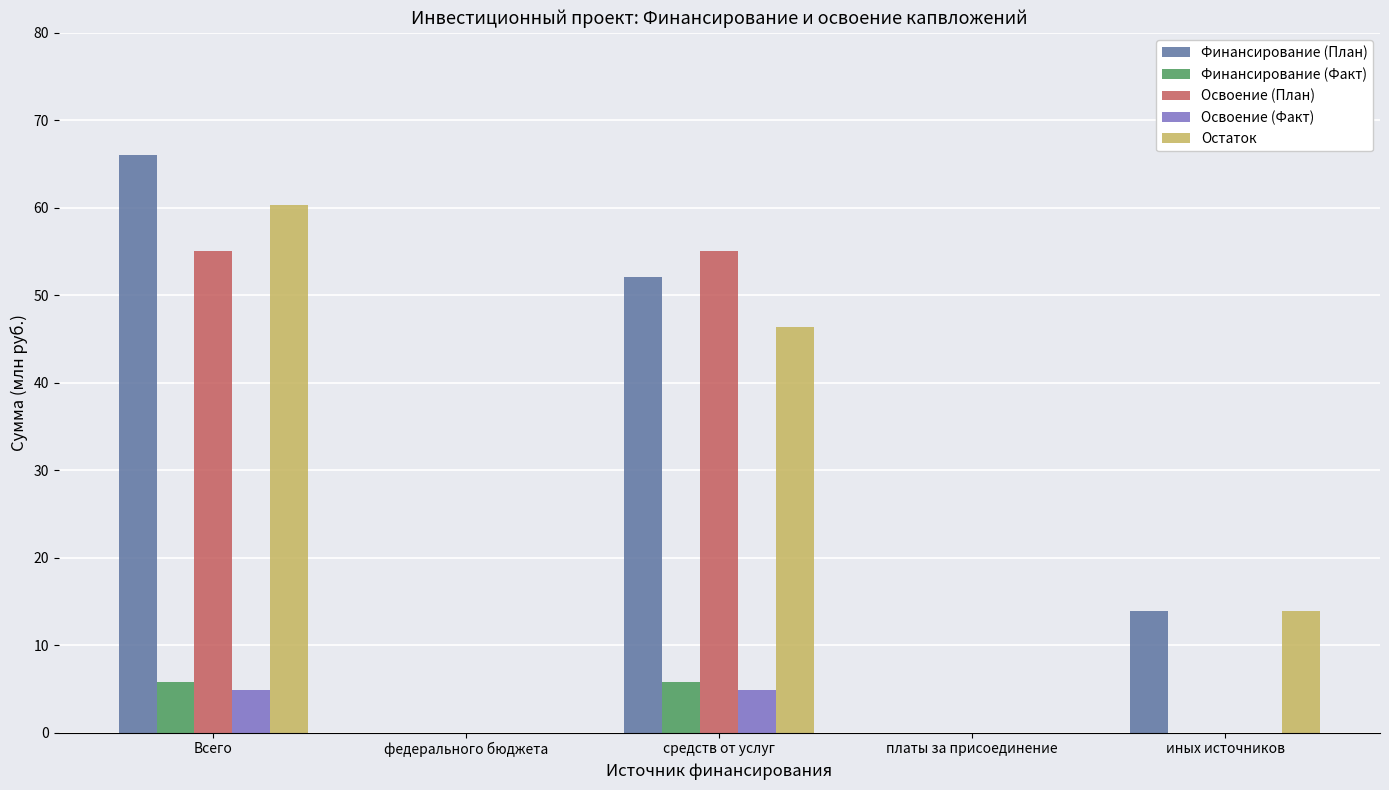

How many groups of bars are there?

5